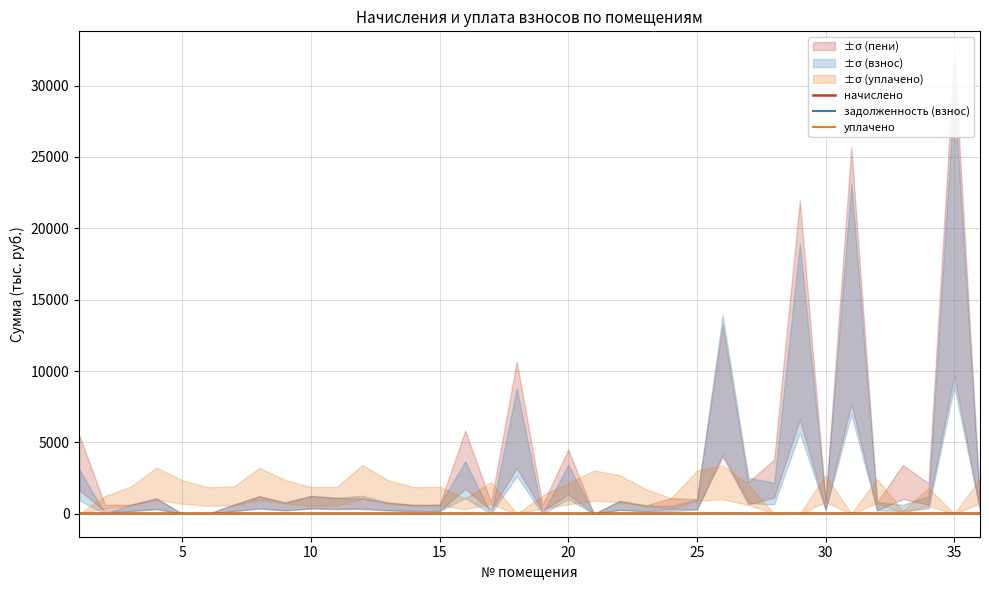

At which category does начислено reach its first local peak?

15